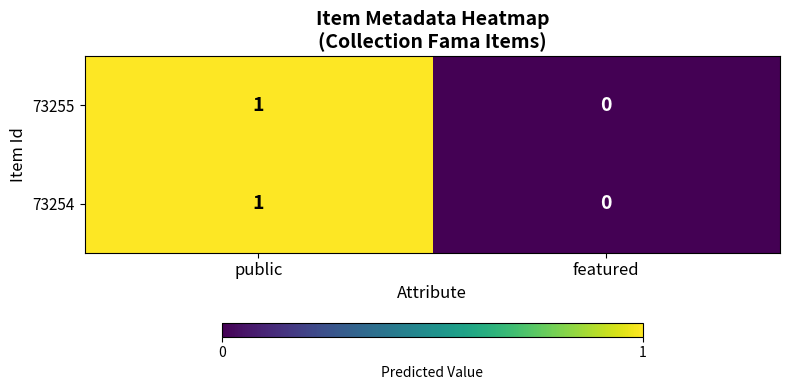

At which category is the sum across all series the highest?

public